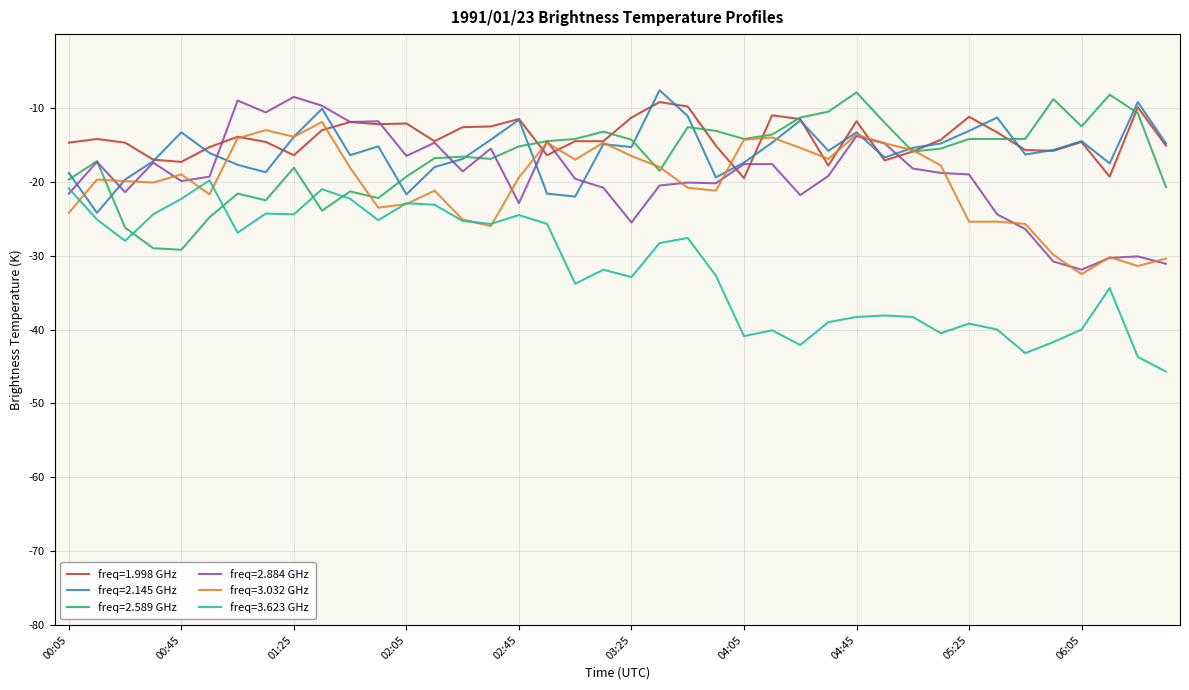

What is the maximum value shown in the chart?

-7.6